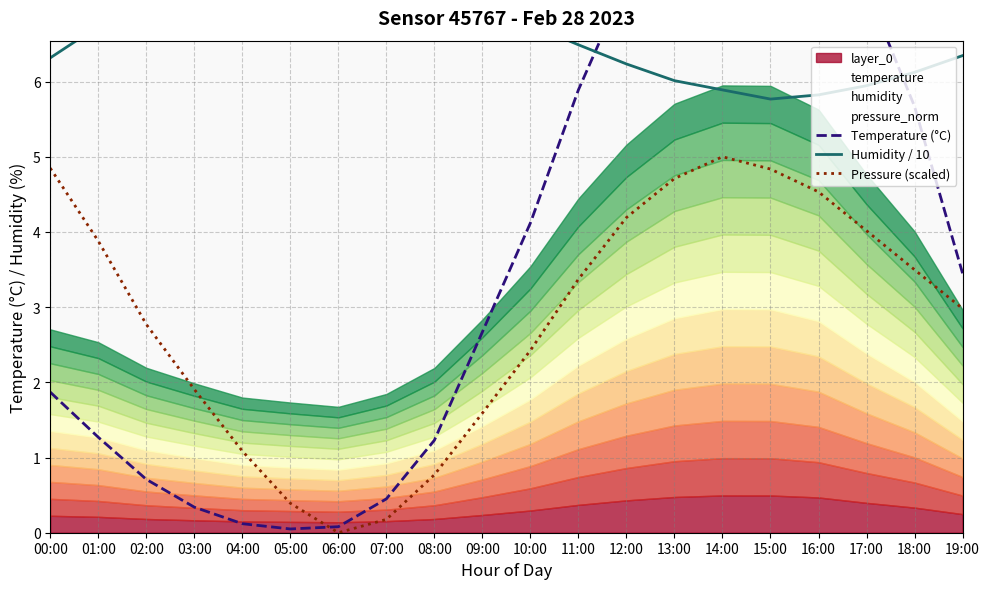

Which has a higher value, 05:00 or 14:00?

14:00